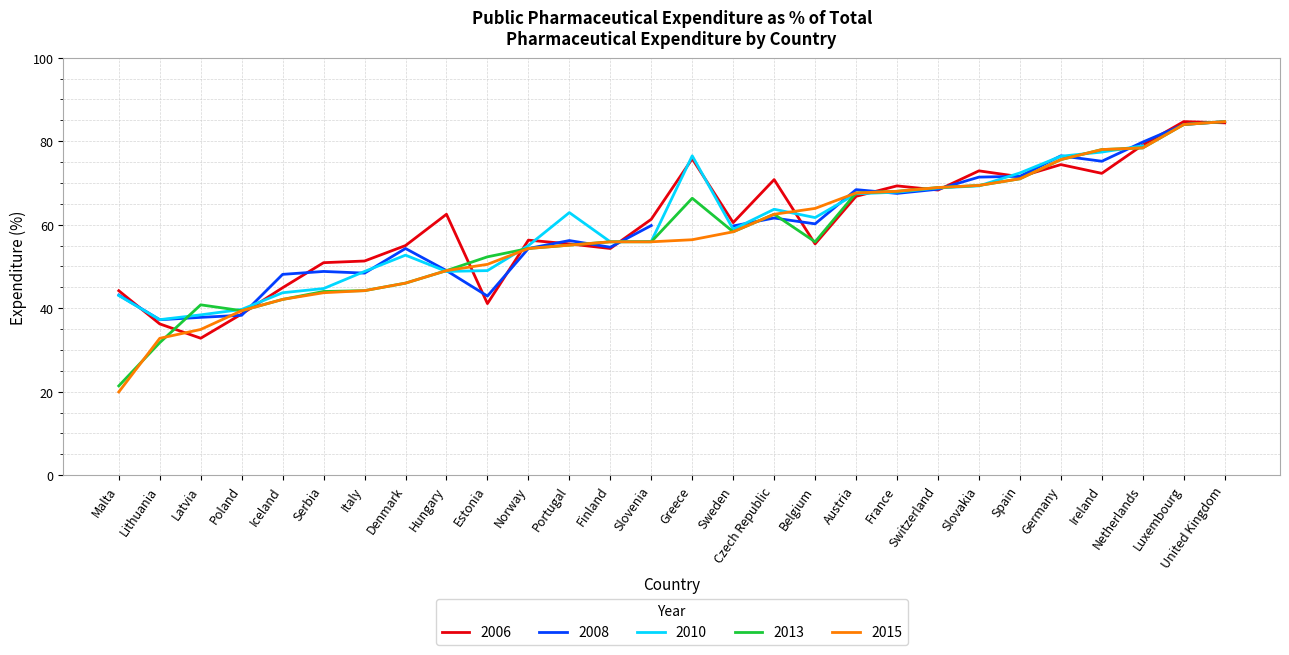

What is the value of the 2013 point at the 1st from the left?

21.4